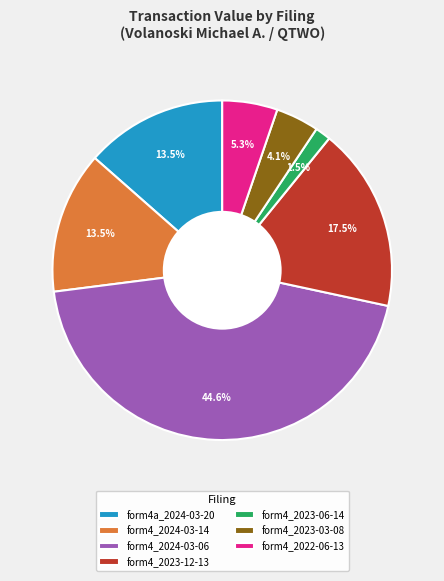

What portion of the pie excludes form4_2023-06-14?

98.5%